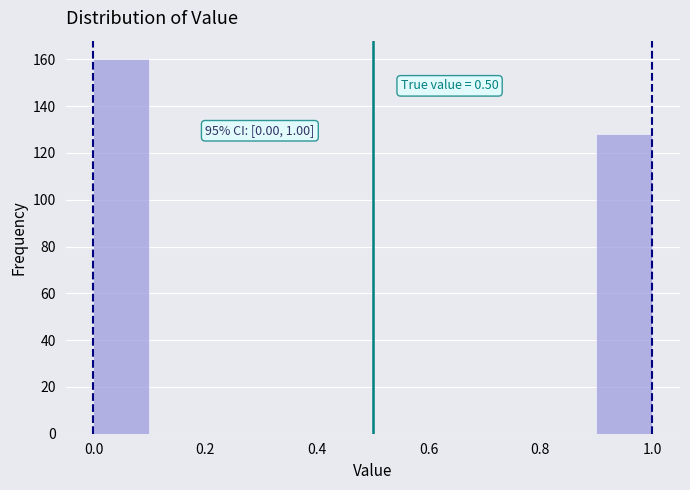

Over which range of the x-axis is the bar tallest?

0.0 to 0.1